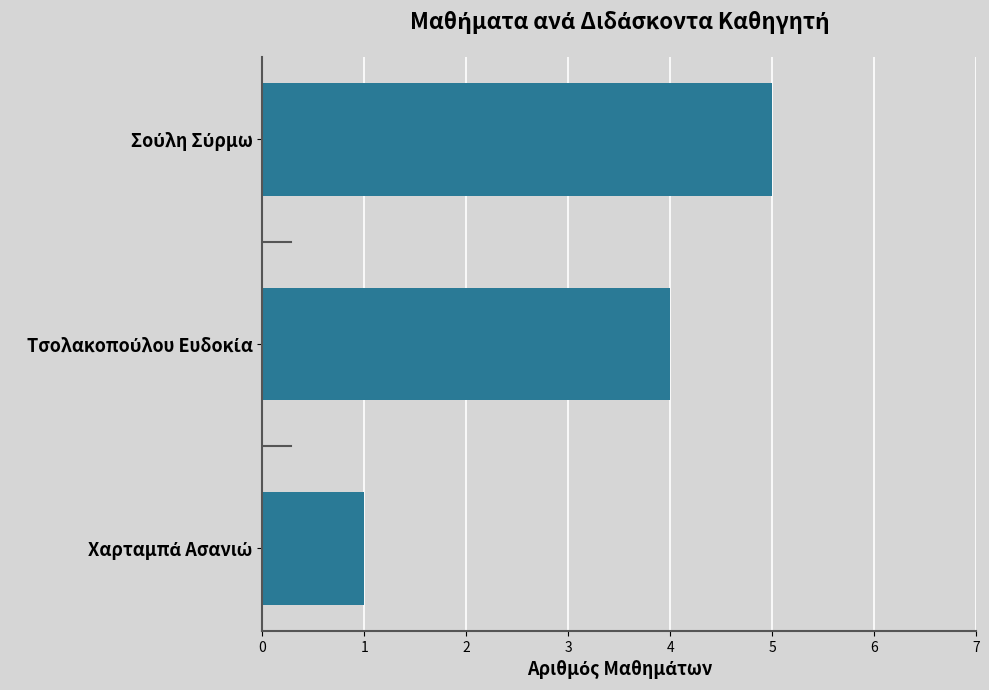

What is the maximum value shown in the chart?

5